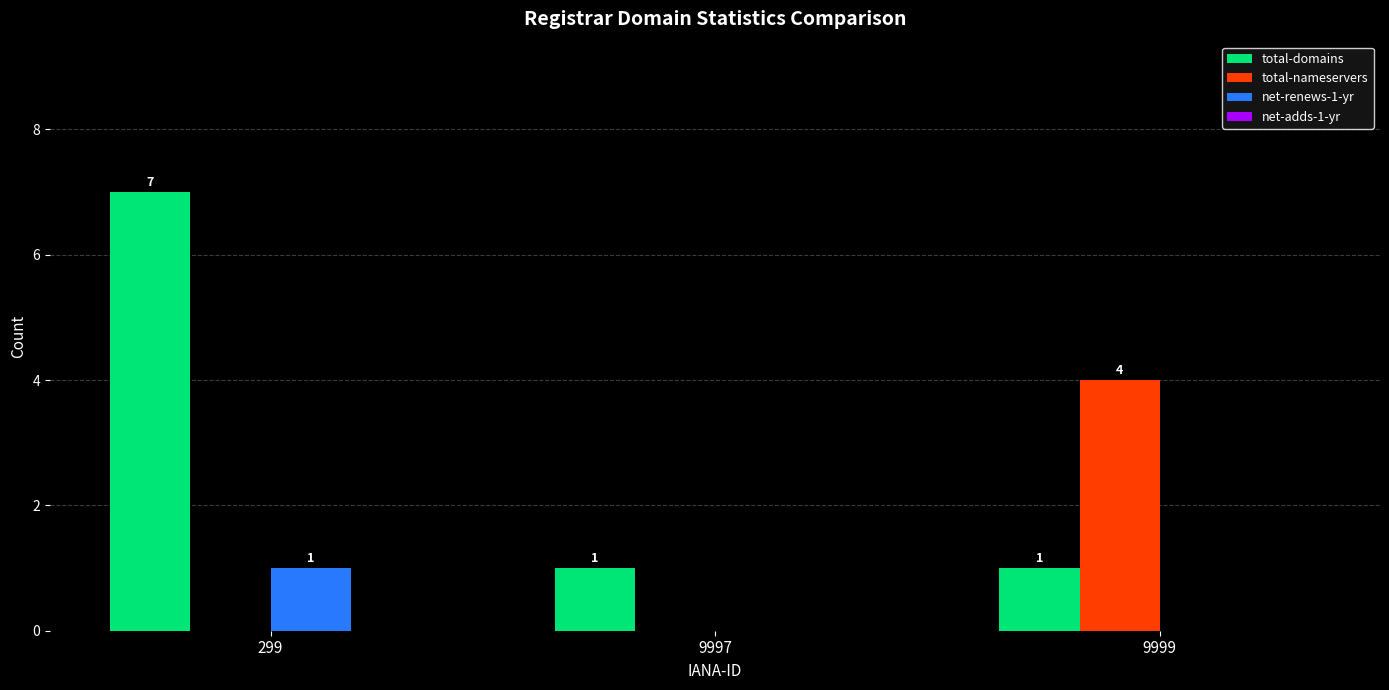

Which series has the largest total across all categories?

total-domains